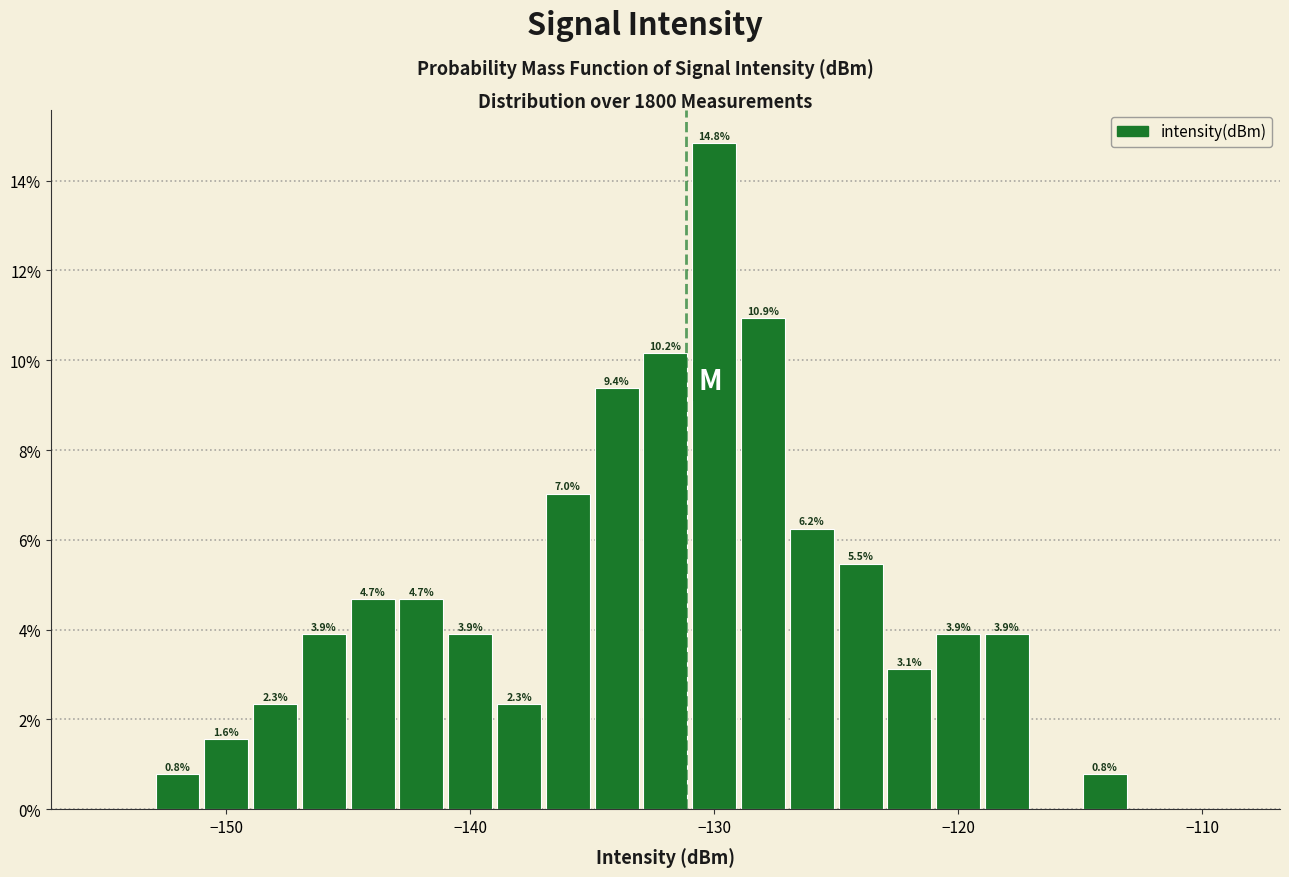

Around what value on the x-axis is the tallest bar? Give the approximate position of its centre, as read against the axis.

-130